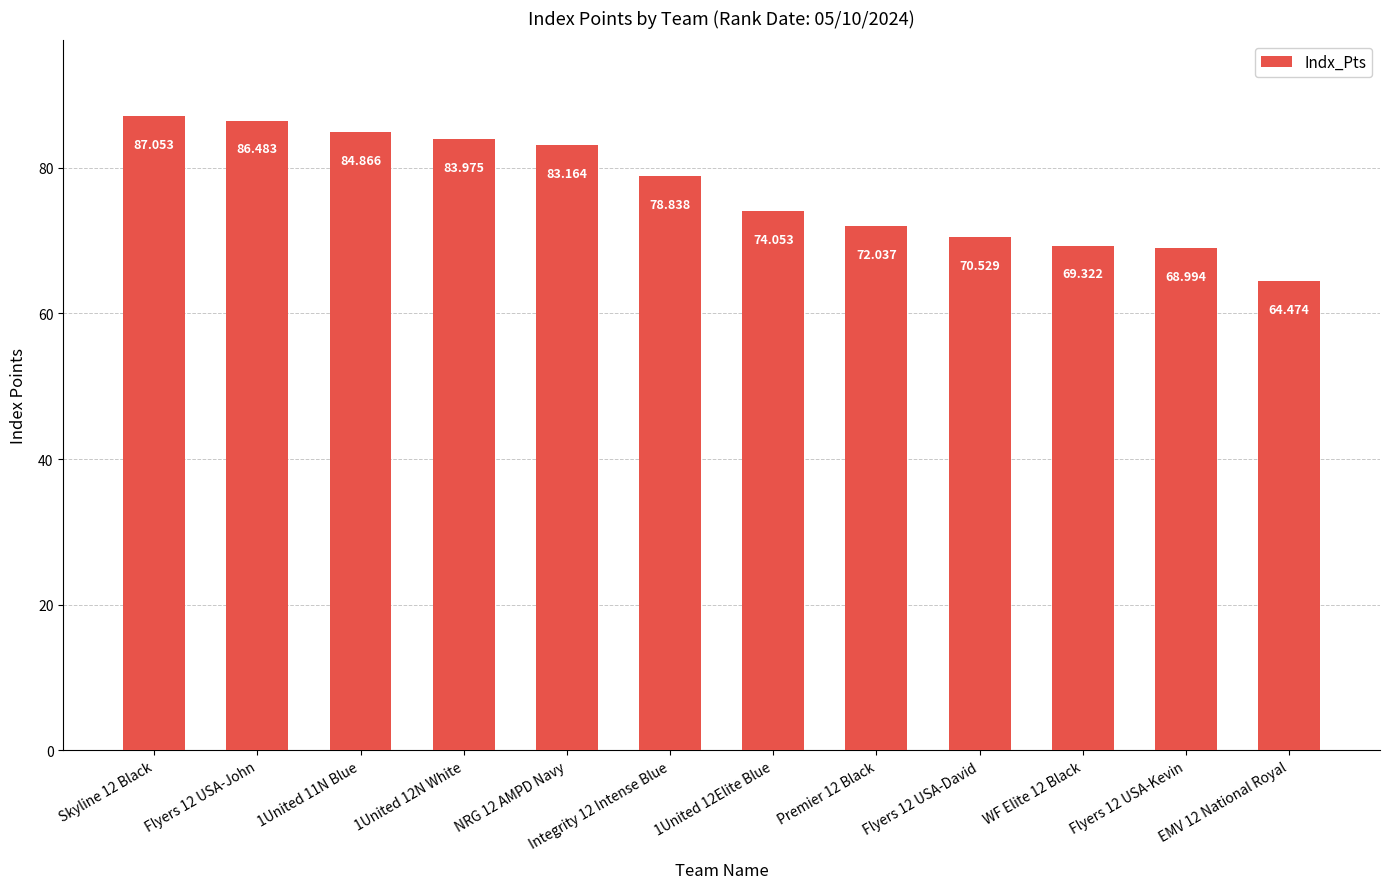

Are the bars grouped side by side (vs. stacked)?

No